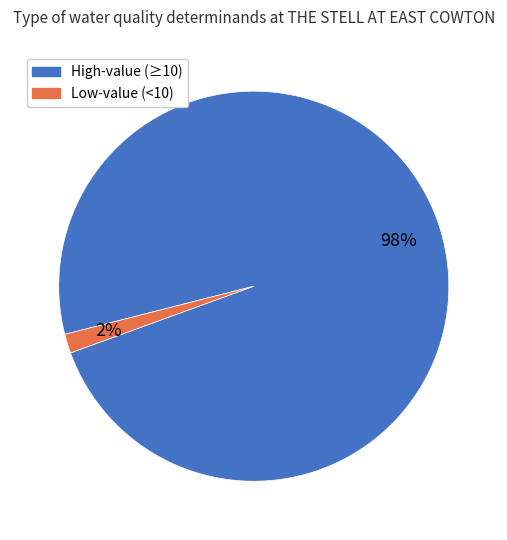

Is there a majority slice in this chart?

Yes